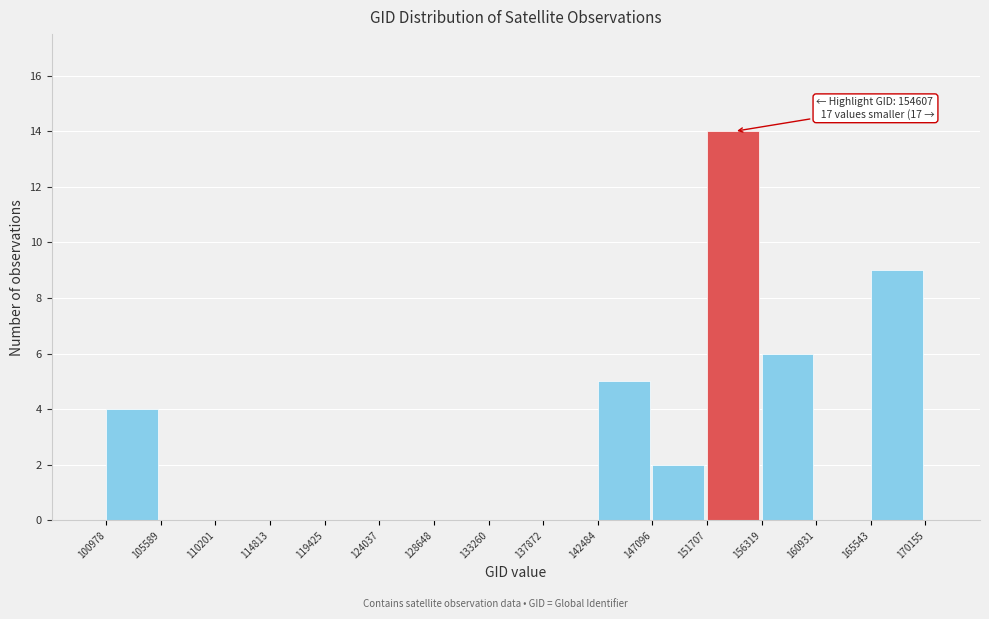

Over which range of the x-axis is the bar tallest?

151707 to 156319